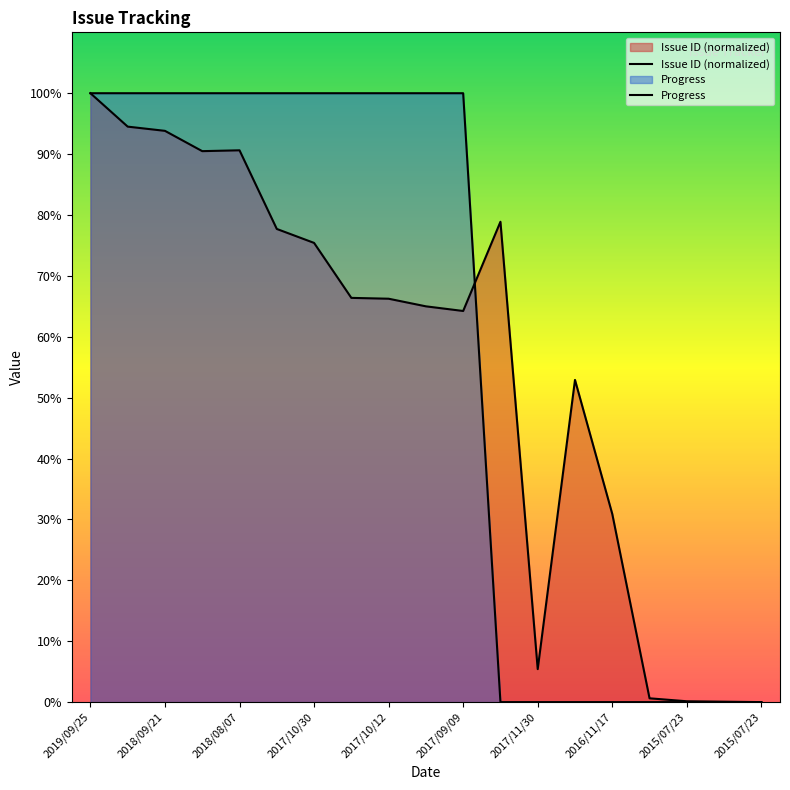

True or false: Issue ID has a value of 0.0 at 2015/07/23.

True